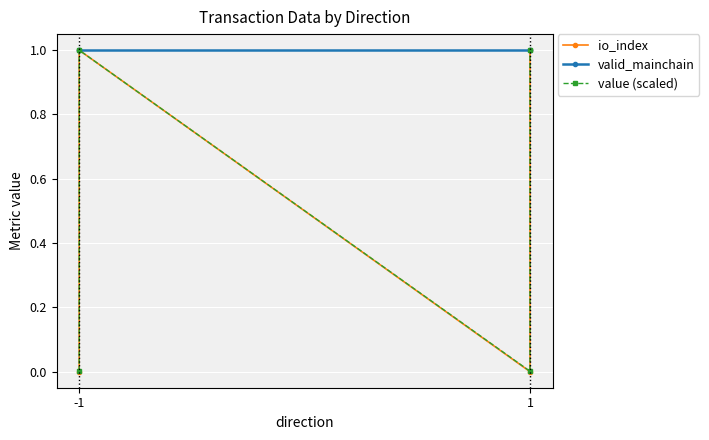

Which series has the largest total across all categories?

valid_mainchain